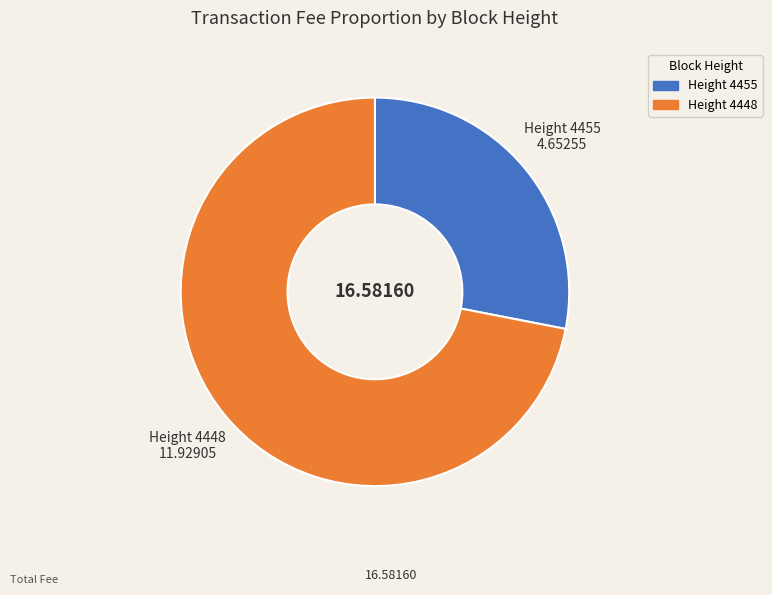

How many slices are in this pie chart?

2